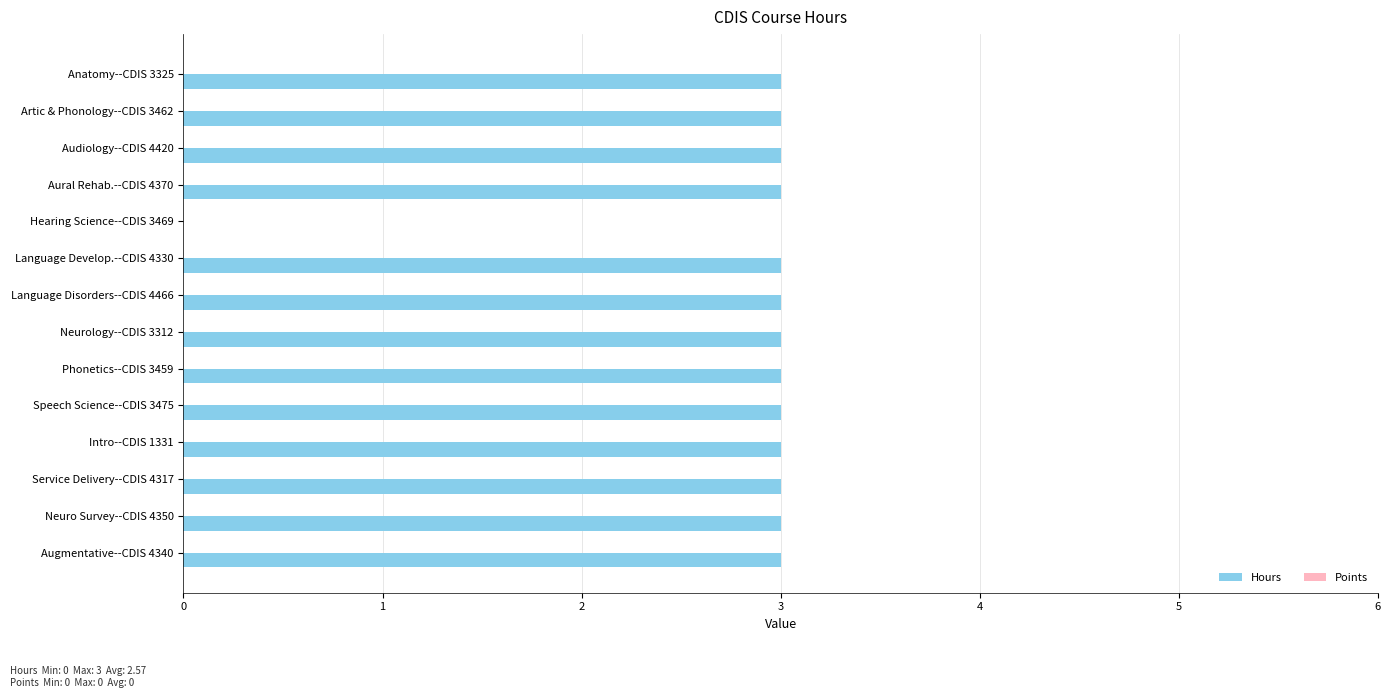

True or false: the data shows 3 at Audiology--CDIS 4420.

True